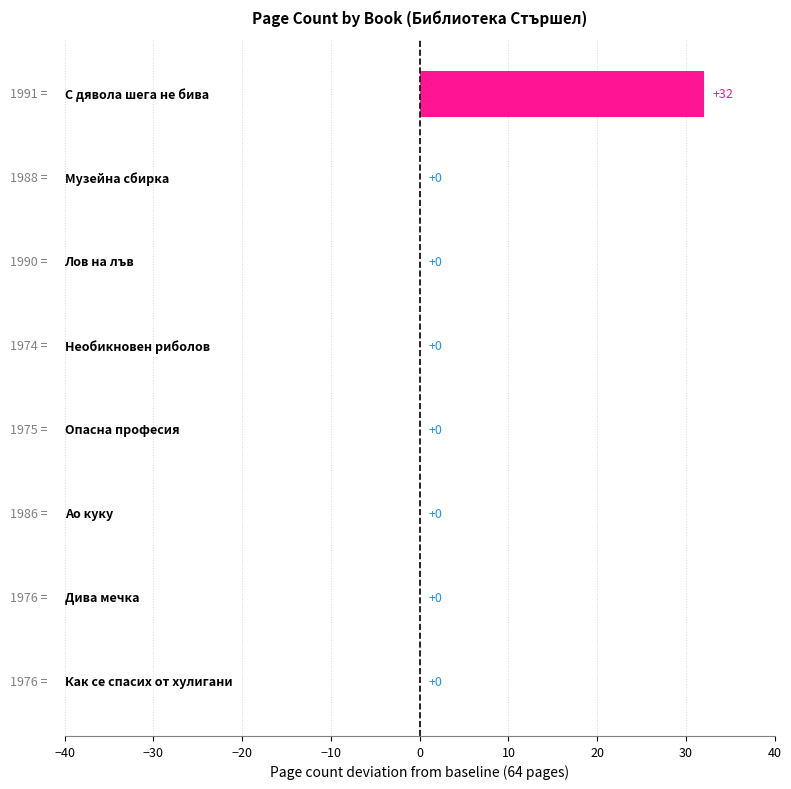

What is the maximum value shown in the chart?

32